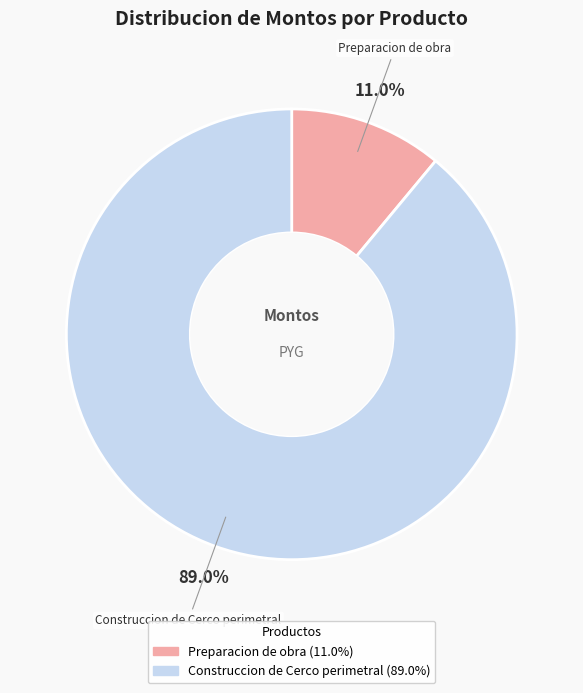

What percentage is the Construccion de Cerco perimetral slice, to the nearest percent?

89%